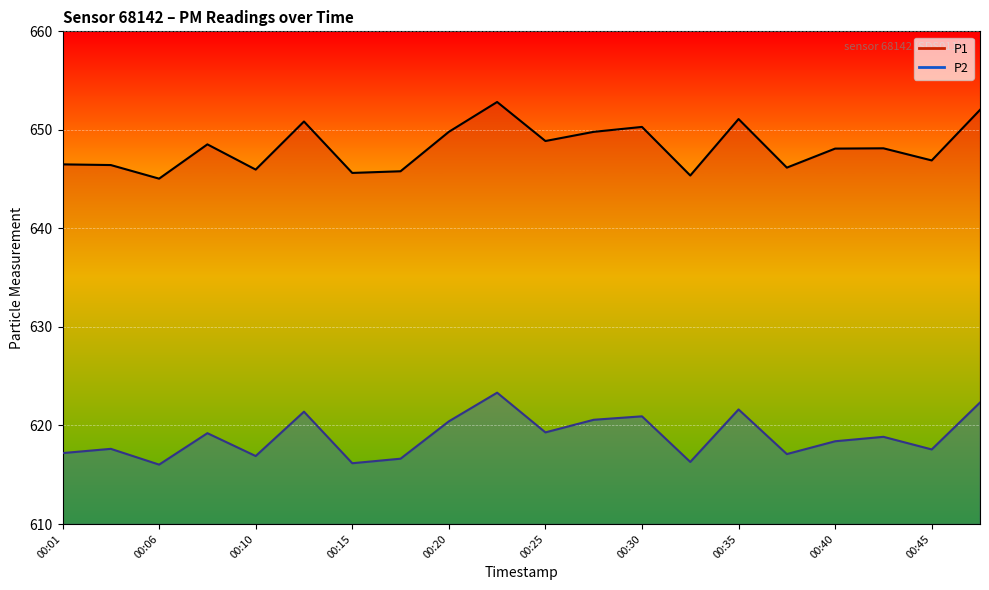

Rank the series by their average value, from lowest to highest.

P2 line, P1 line